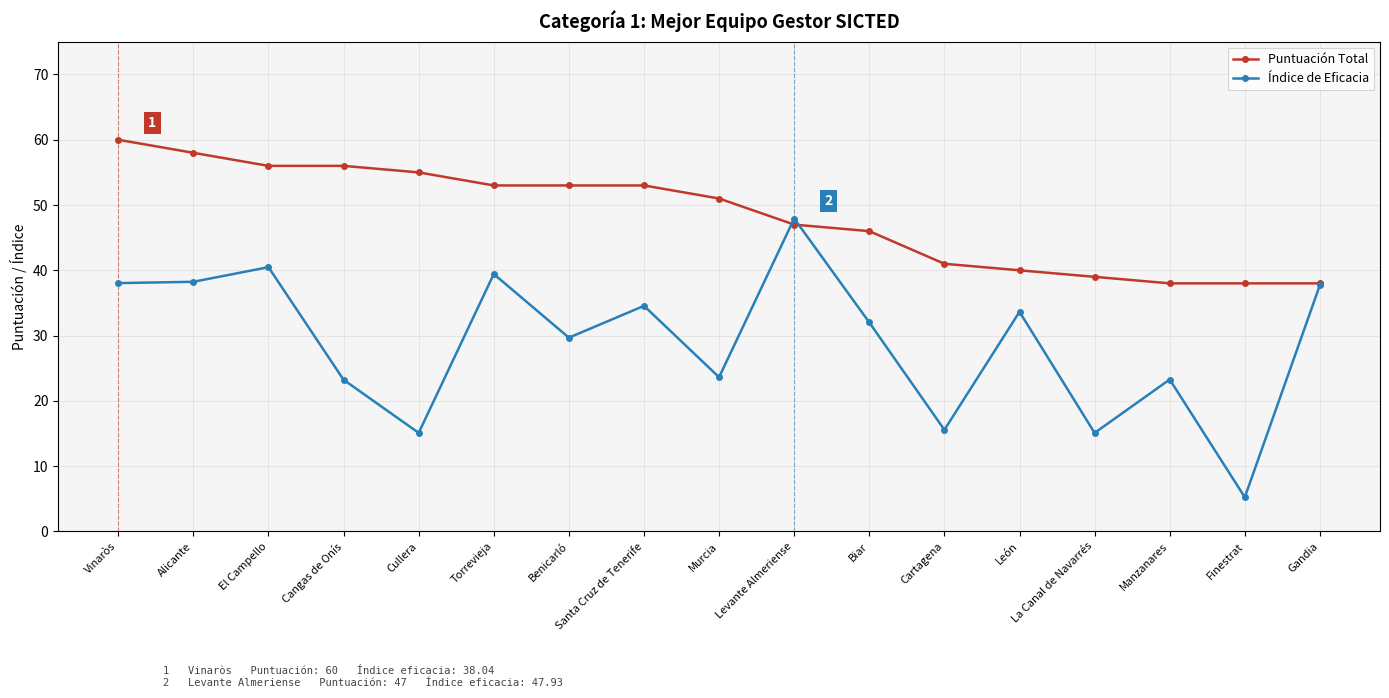

How many categories are shown in the chart?

17